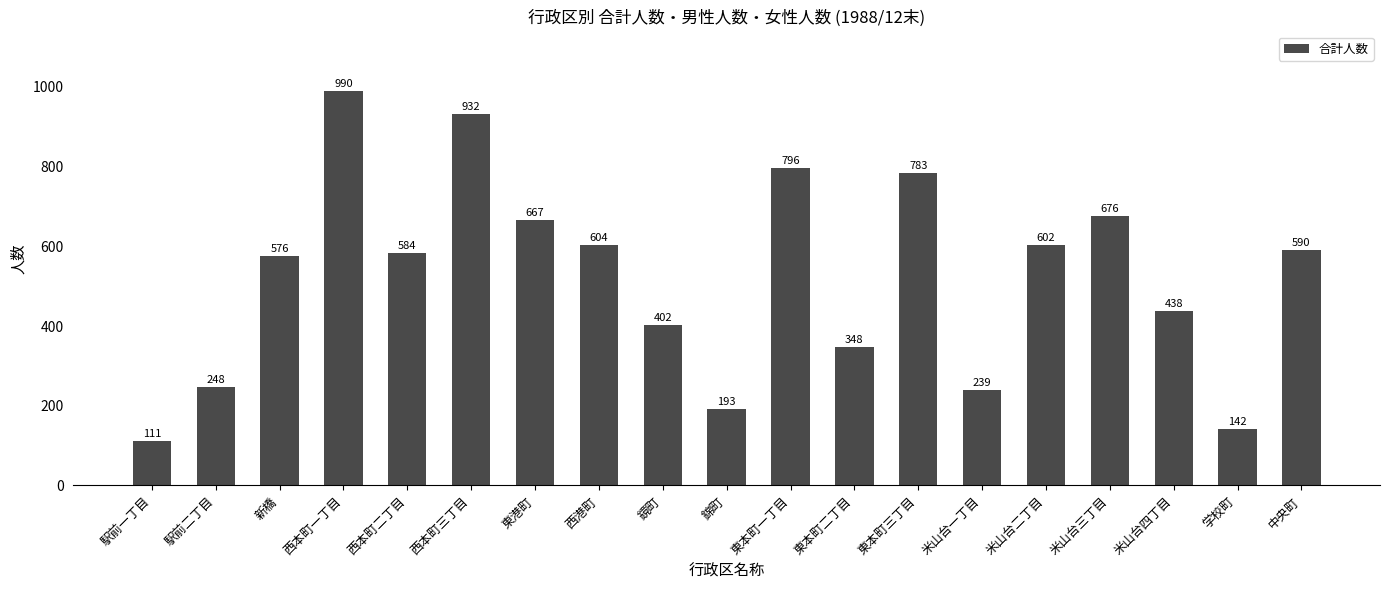

Which has a higher value, 東本町三丁目 or 米山台一丁目?

東本町三丁目